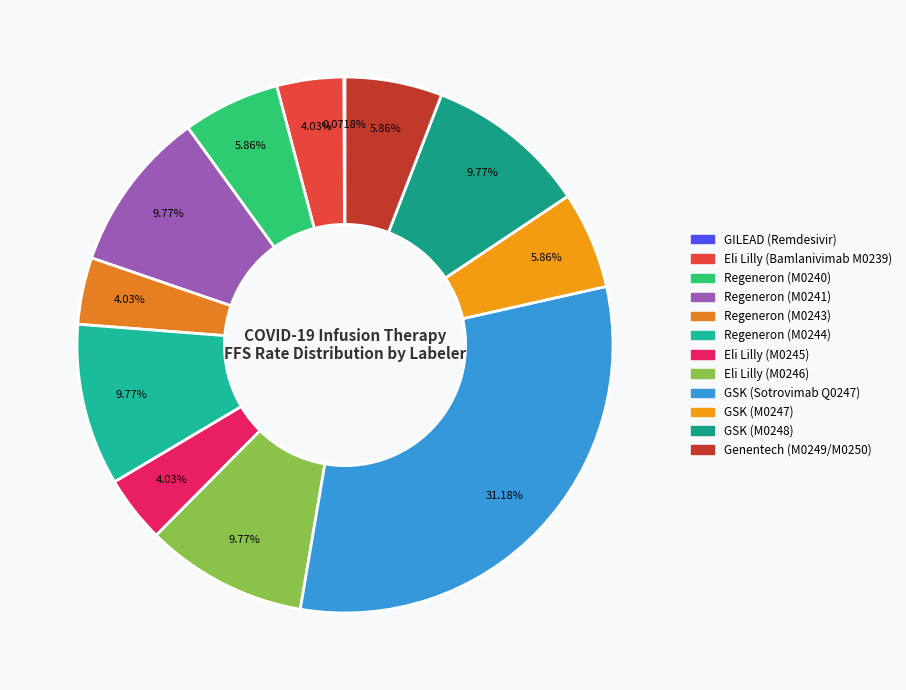

Is there a majority slice in this chart?

No